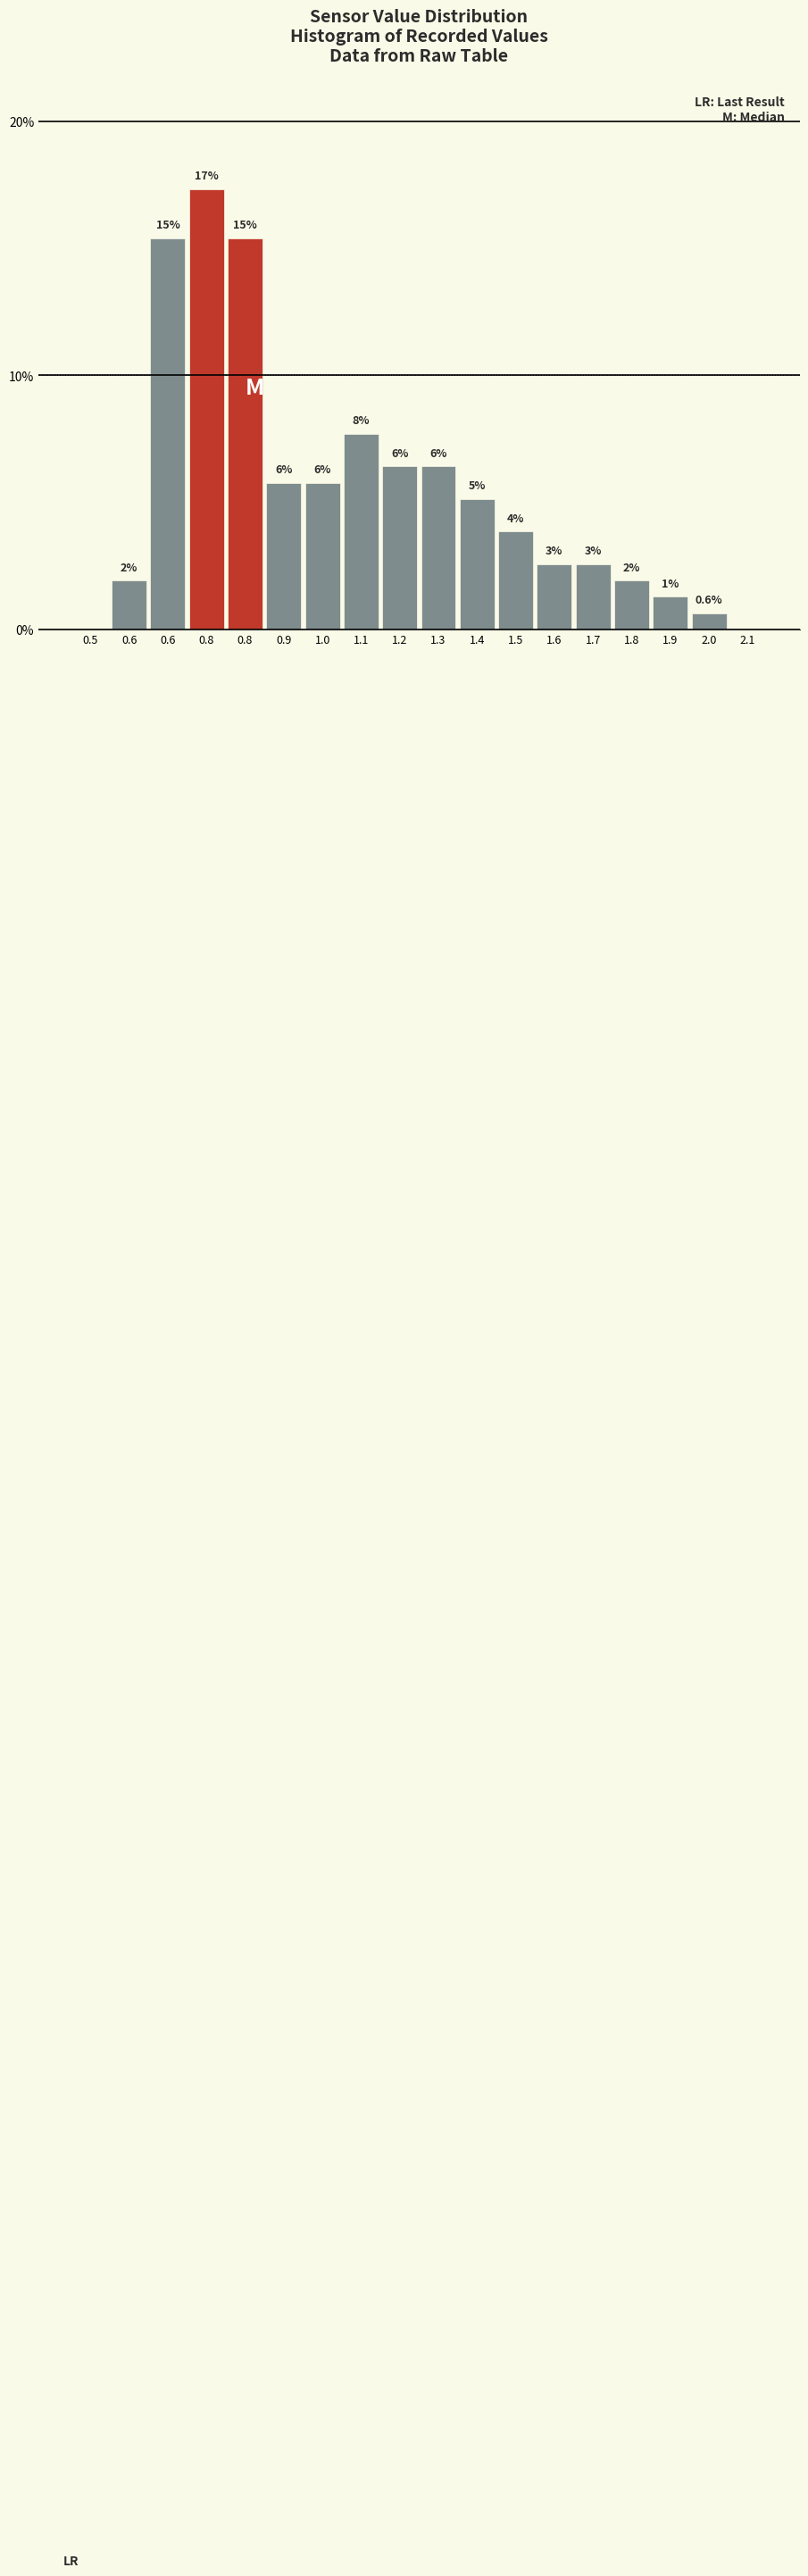

Are the bars horizontal?

No